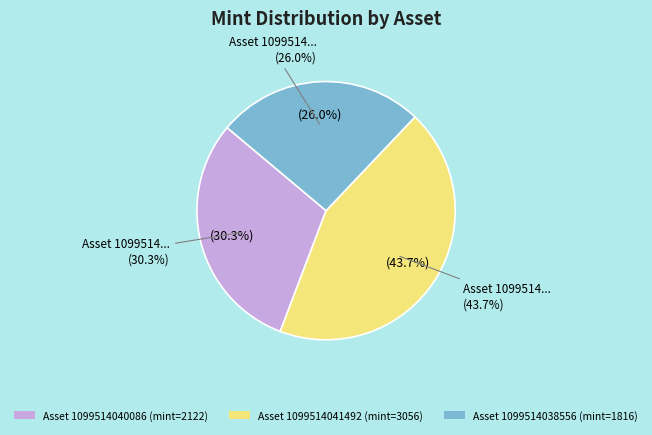

To the nearest percent, what percentage of the pie is 1099514040086?

30%